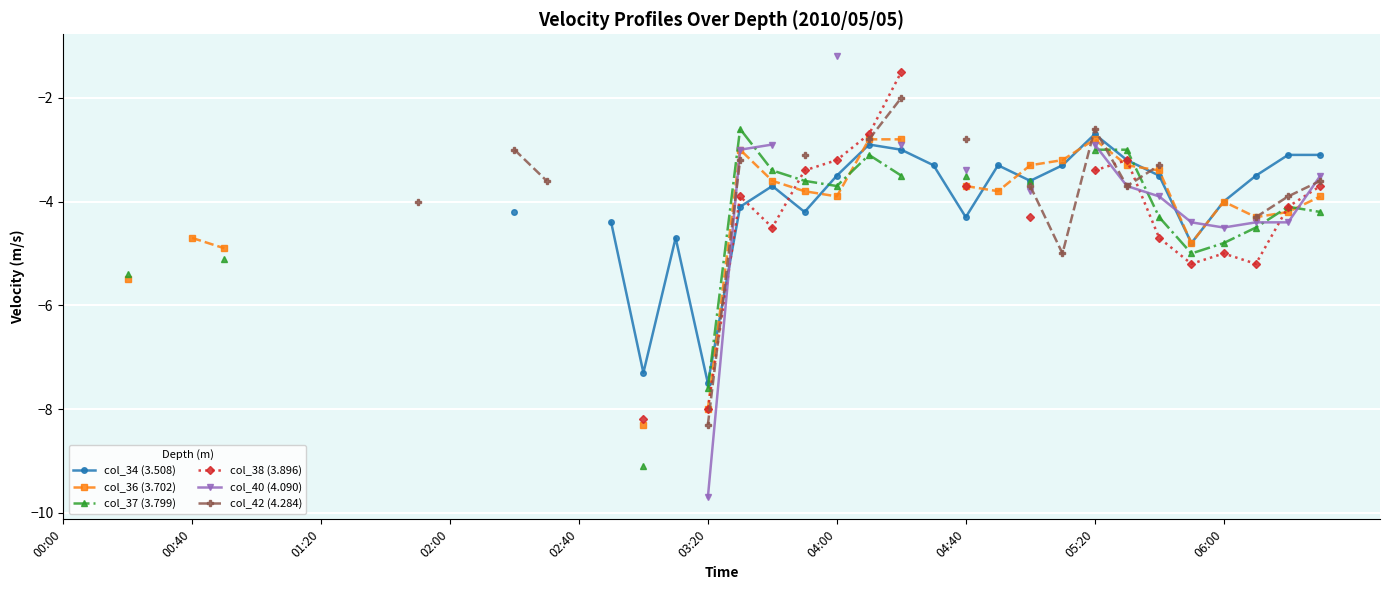

How many data points does each series have?

40